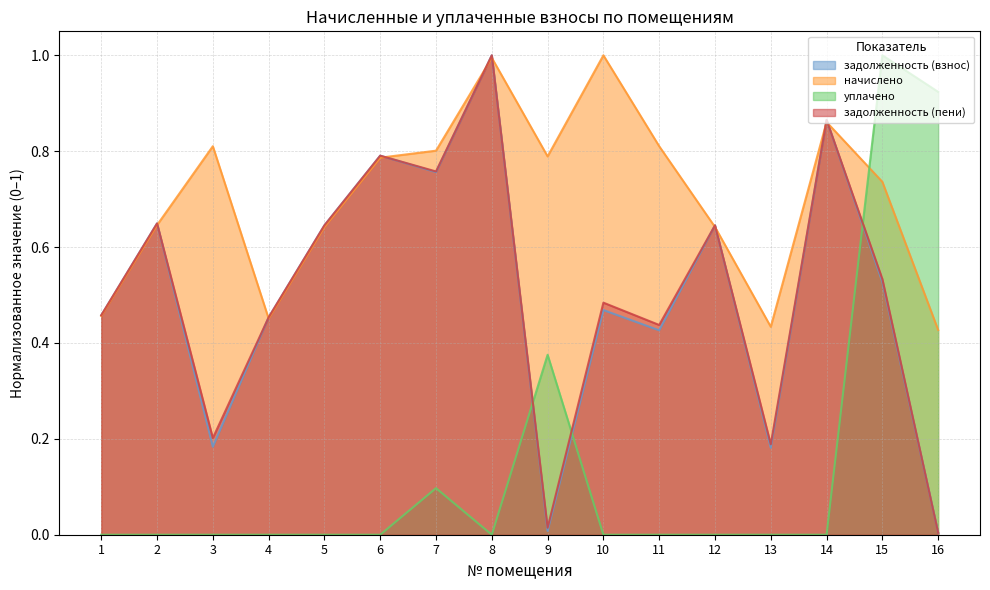

What is the sum of the задолженность (пени) values at 11 and 3?

0.6